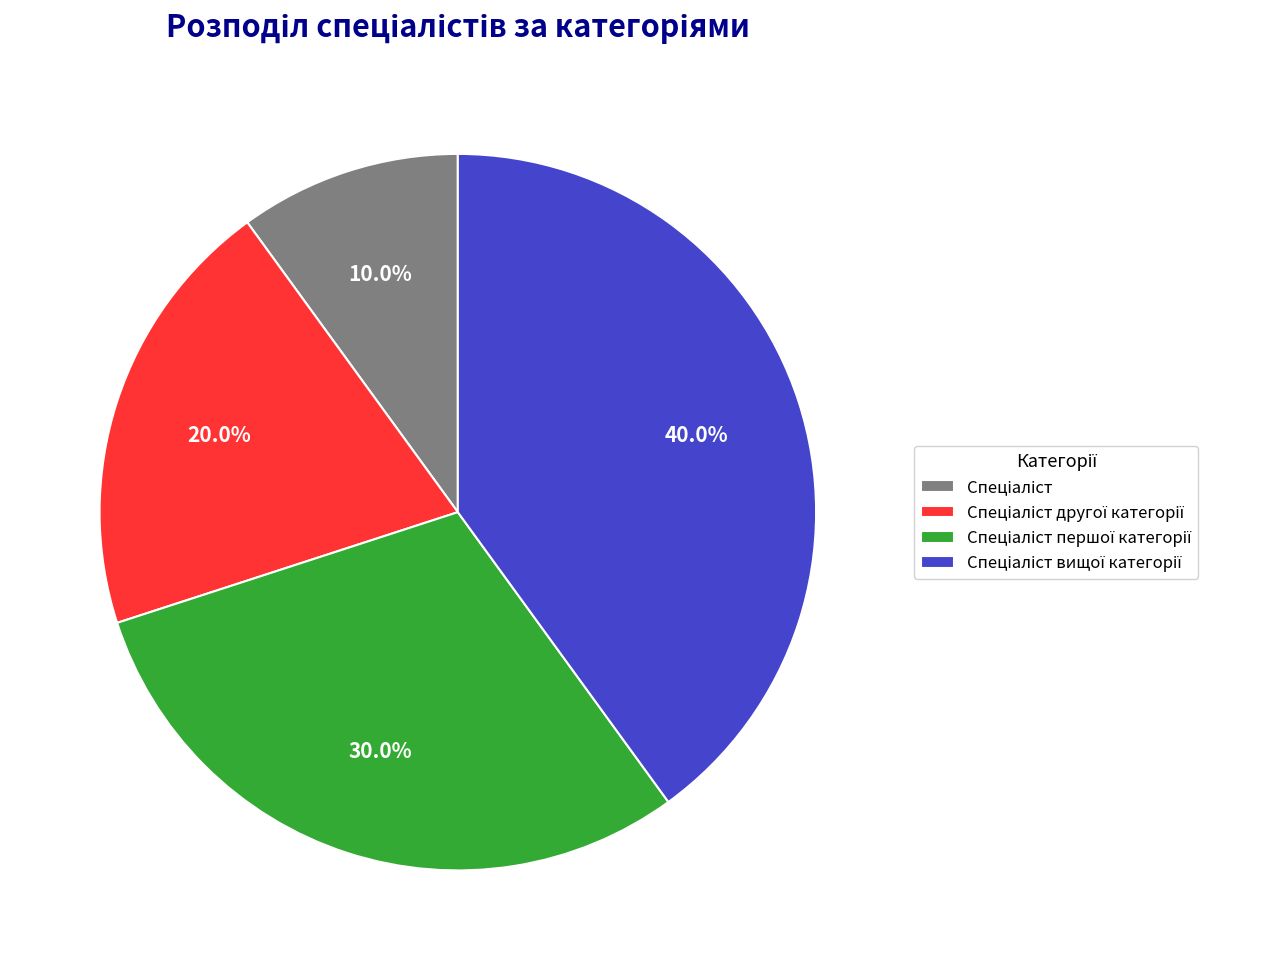

Is there any slice that represents more than half of the pie?

No